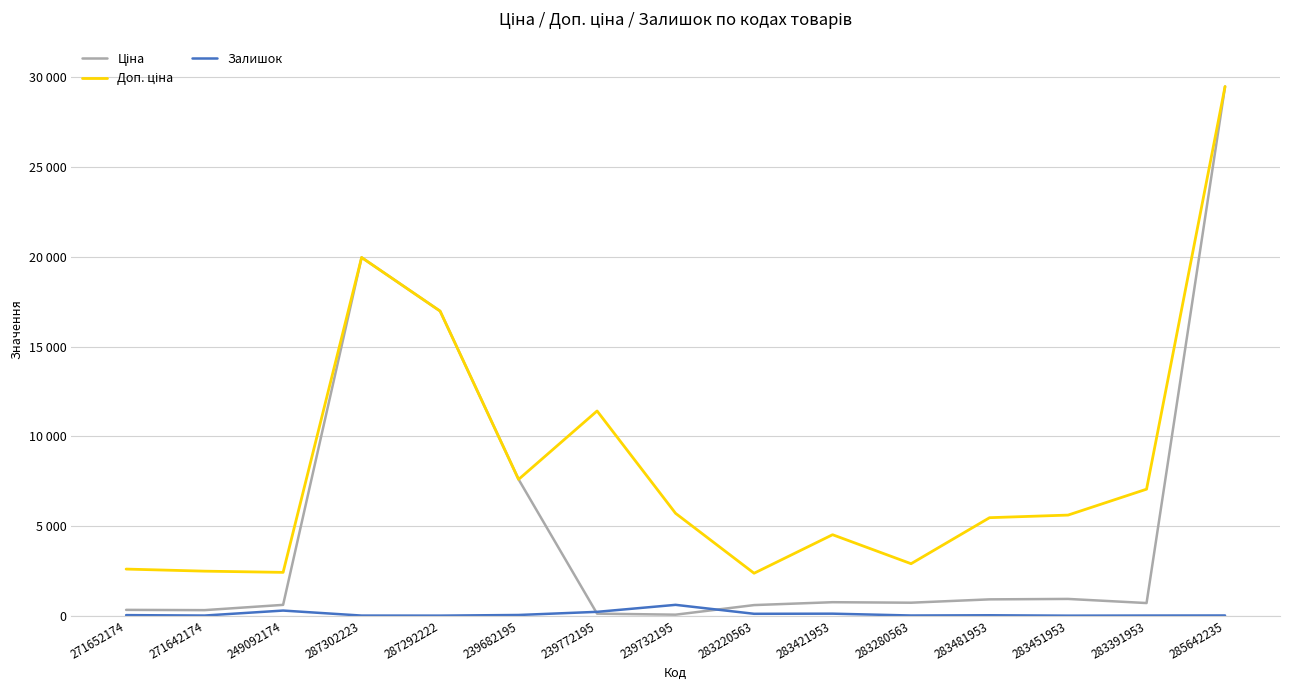

True or false: Ціна has a value of 26034.7 at 287292222.

False